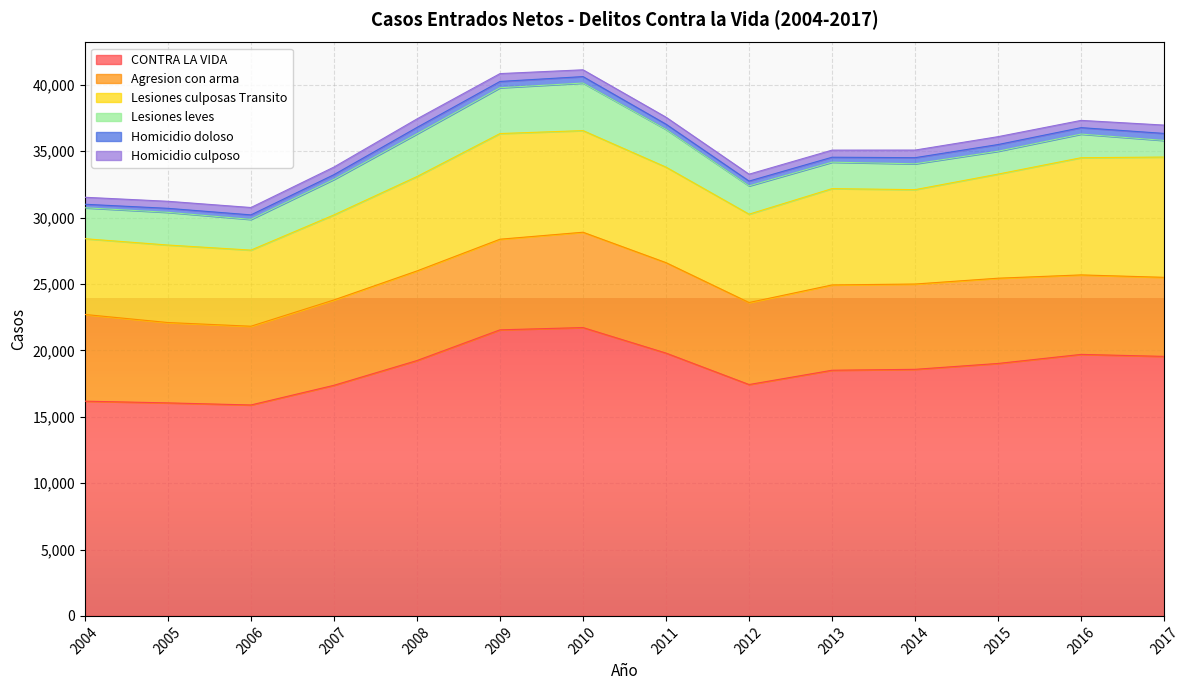

Reading left to right, what are all the values shown in this chart?

CONTRA LA VIDA: 2004=16174	2005=16045	2006=15888	2007=17370	2008=19234	2009=21547	2010=21718	2011=19795	2012=17427	2013=18504	2014=18572	2015=19015	2016=19697	2017=19547
Agresion con arma: 2004=6531	2005=6052	2006=5931	2007=6429	2008=6750	2009=6826	2010=7181	2011=6812	2012=6177	2013=6425	2014=6425	2015=6421	2016=5987	2017=5955
Lesiones culposas Transito: 2004=5705	2005=5837	2006=5733	2007=6405	2008=7109	2009=7958	2010=7655	2011=7195	2012=6654	2013=7254	2014=7109	2015=7842	2016=8827	2017=9059
Lesiones leves: 2004=2330	2005=2464	2006=2315	2007=2674	2008=3214	2009=3452	2010=3581	2011=2840	2012=2131	2013=1991	2014=1947	2015=1723	2016=1779	2017=1252
Homicidio doloso: 2004=265	2005=300	2006=338	2007=357	2008=484	2009=472	2010=486	2011=393	2012=362	2013=374	2014=460	2015=503	2016=486	2017=528
Homicidio culposo: 2004=527	2005=531	2006=555	2007=574	2008=643	2009=592	2010=512	2011=526	2012=520	2013=535	2014=574	2015=594	2016=547	2017=627